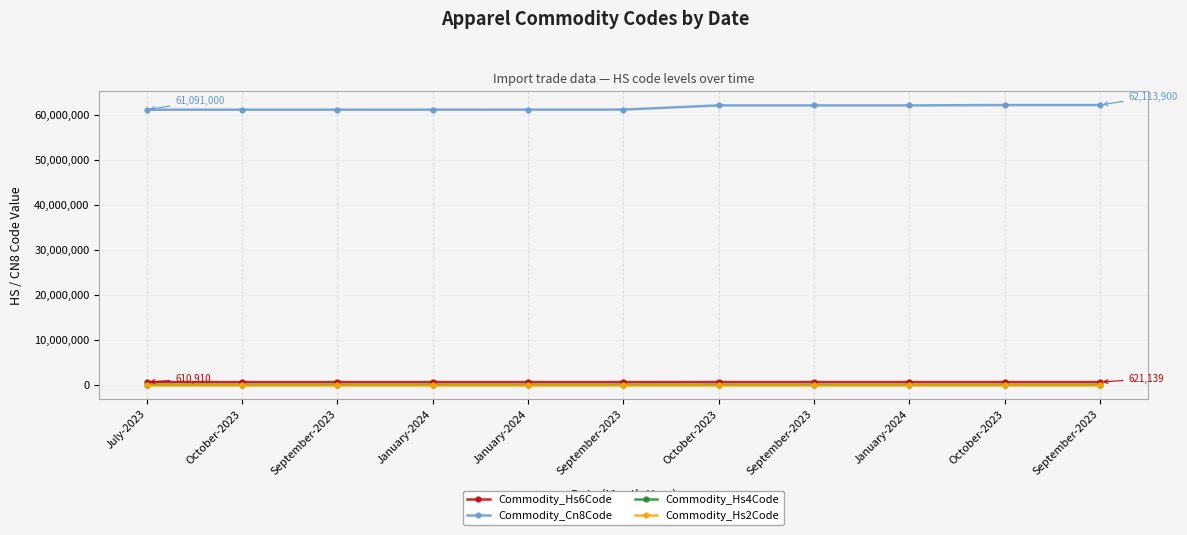

At how many categories does at least one series exceed 36895812?

11